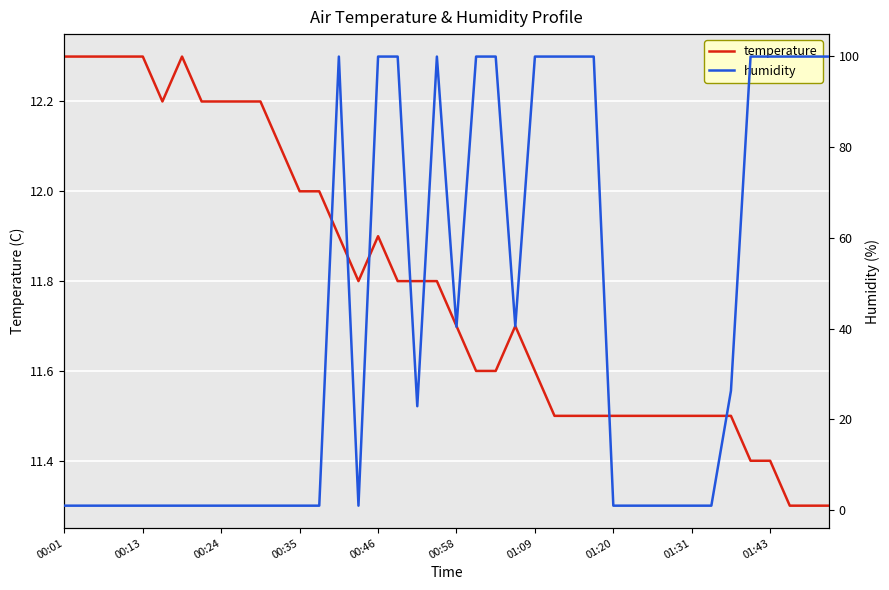

What is the highest value of the temperature series?

12.3